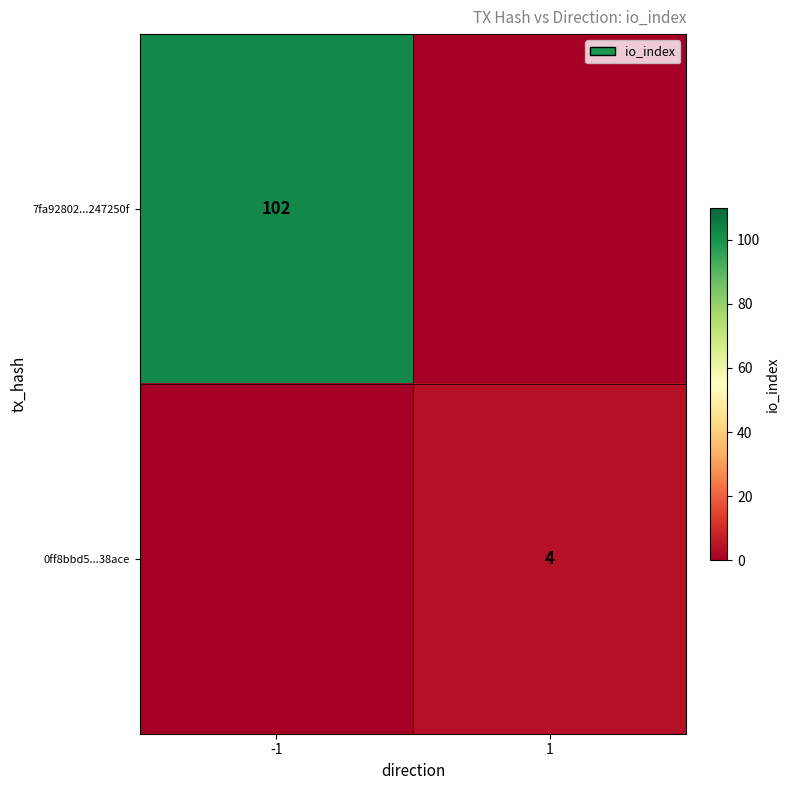

At which category is the sum across all series the highest?

-1